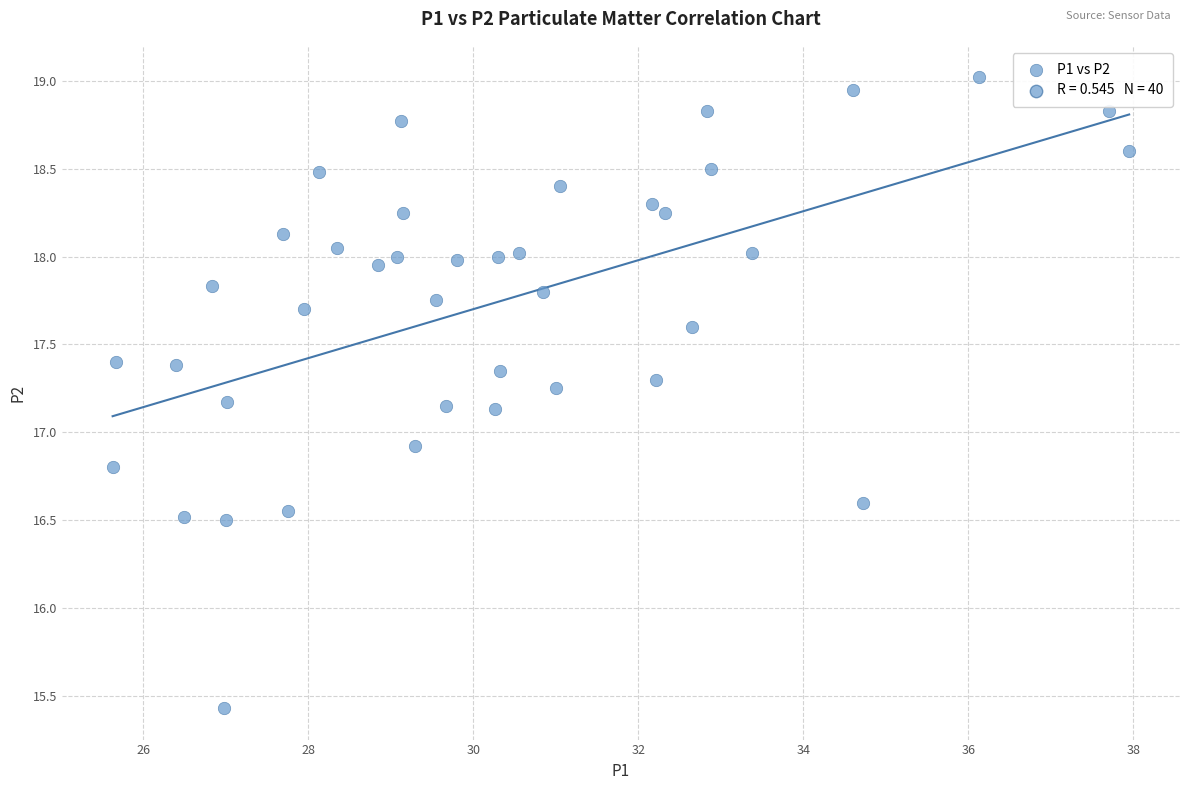

What Y value in the scatter plot is closest to 17?

16.9